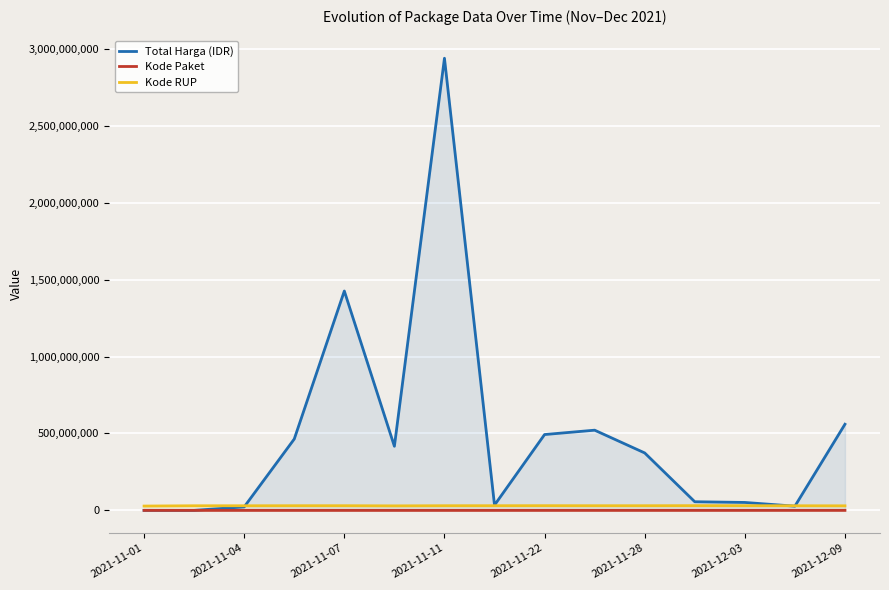

Does the chart display data point markers on the line(s)?

No